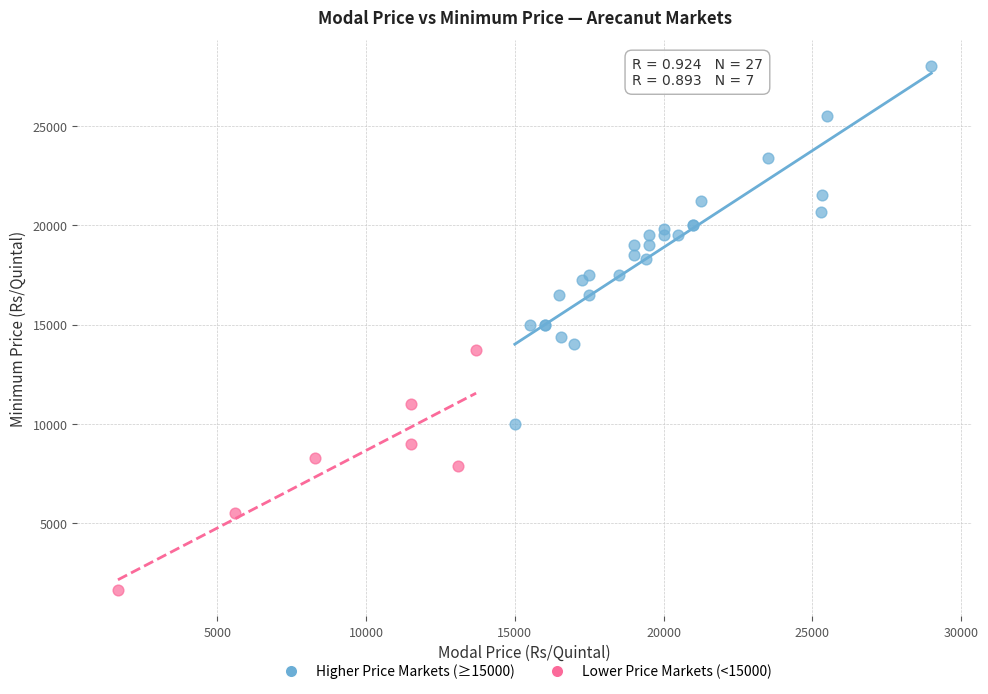

Which series has the widest spread of Y values?

Higher Price Markets (≥15000)